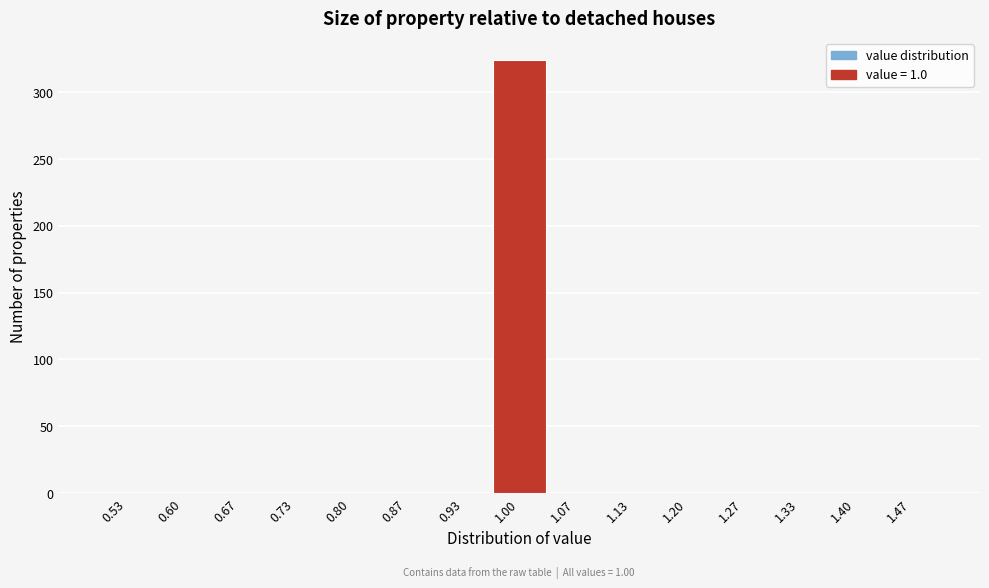

Which range on the x-axis has the tallest bar?

0.97 to 1.03